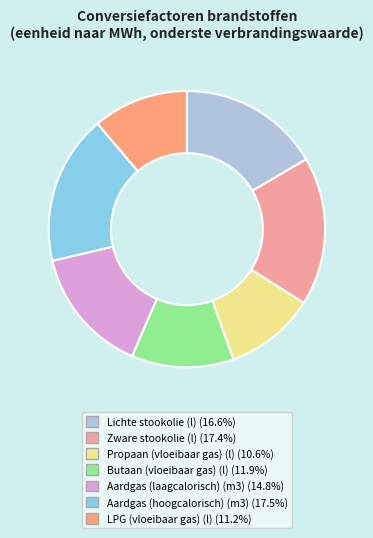

Count the number of slices in the pie.

7